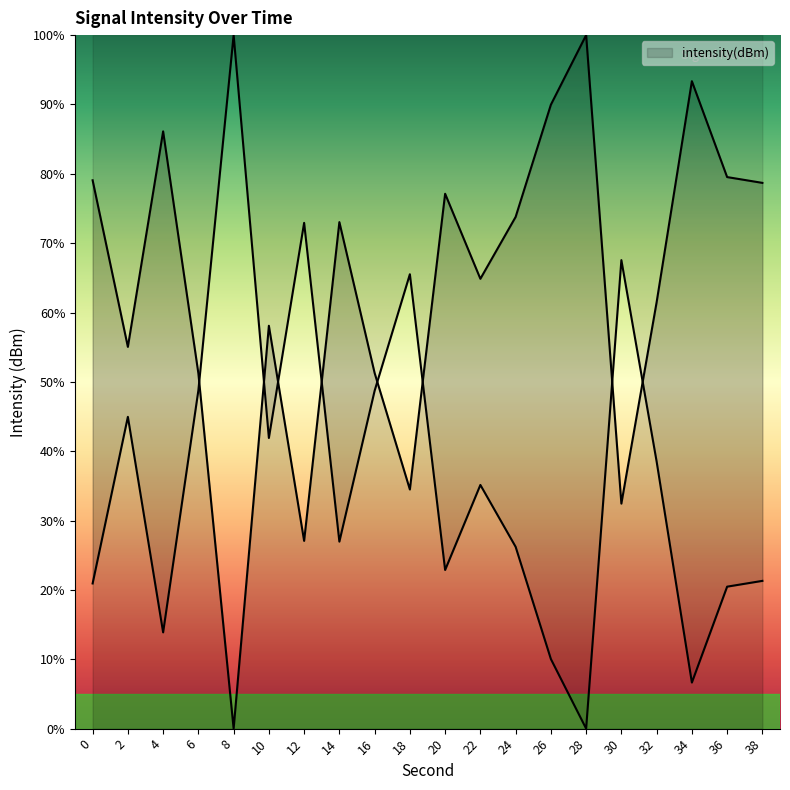

Rank the categories by value from lowest to highest.

8, 12, 30, 18, 6, 16, 2, 10, 32, 22, 14, 24, 20, 38, 0, 36, 4, 26, 34, 28